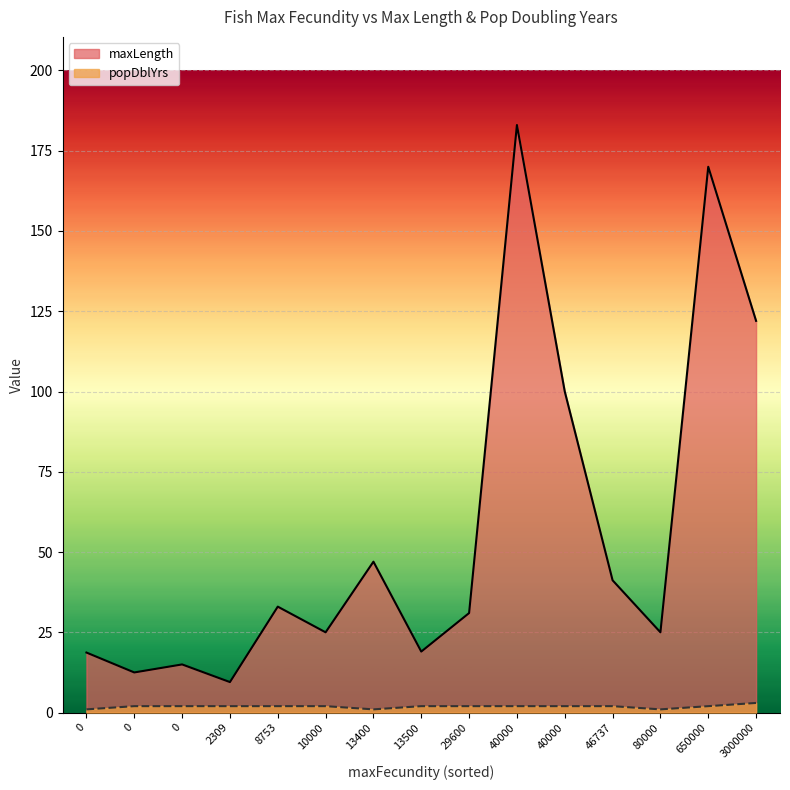

The maxLength series shows 9.5 at 2309. True or false?

True